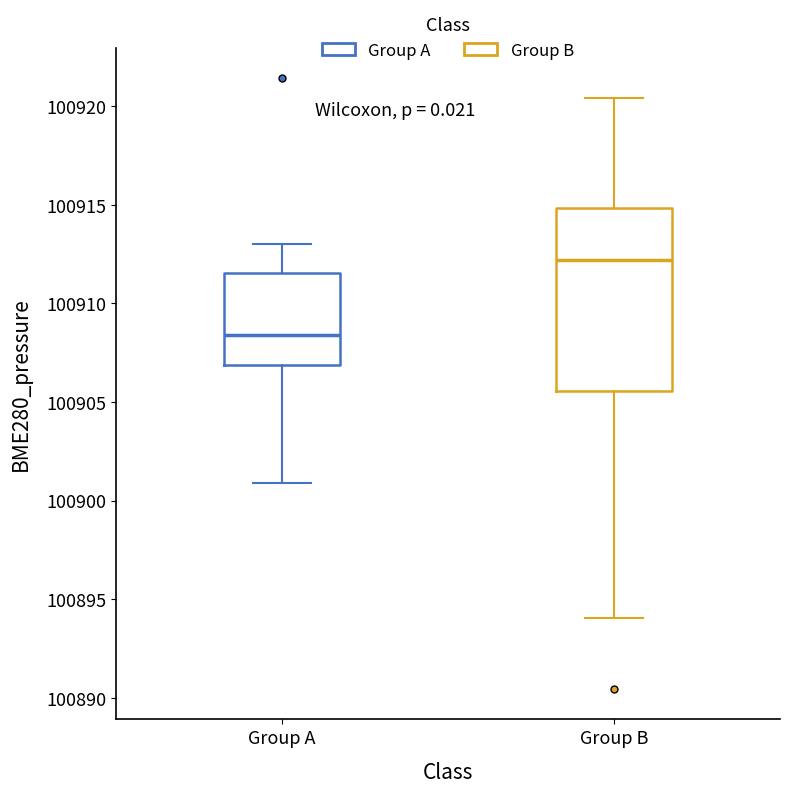

Reading left to right, transcribe this box plot: for each box, give where its median line is, the range the box spans, and where its two whiskers end, as read against the y-axis. The values are not printed on the chart, so give them approximately, as read against the axis.

Group A: median 100908.5, box 100907.0 to 100911.5, whiskers 100901.0 to 100913.0
Group B: median 100912.0, box 100905.5 to 100915.0, whiskers 100894.0 to 100920.5